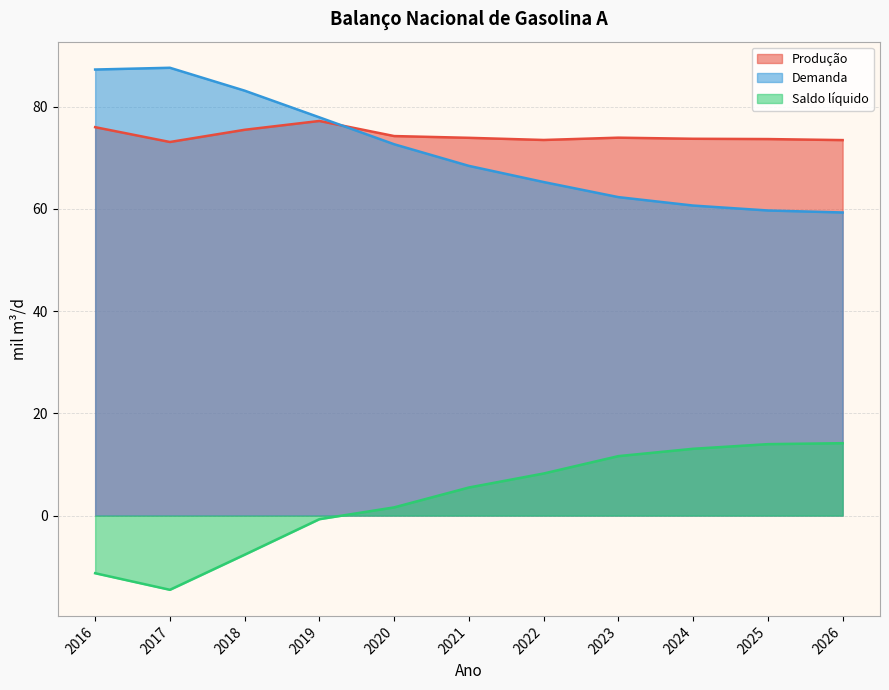

What is the difference between the Saldo líquido values at 2023 and 2016?

22.9